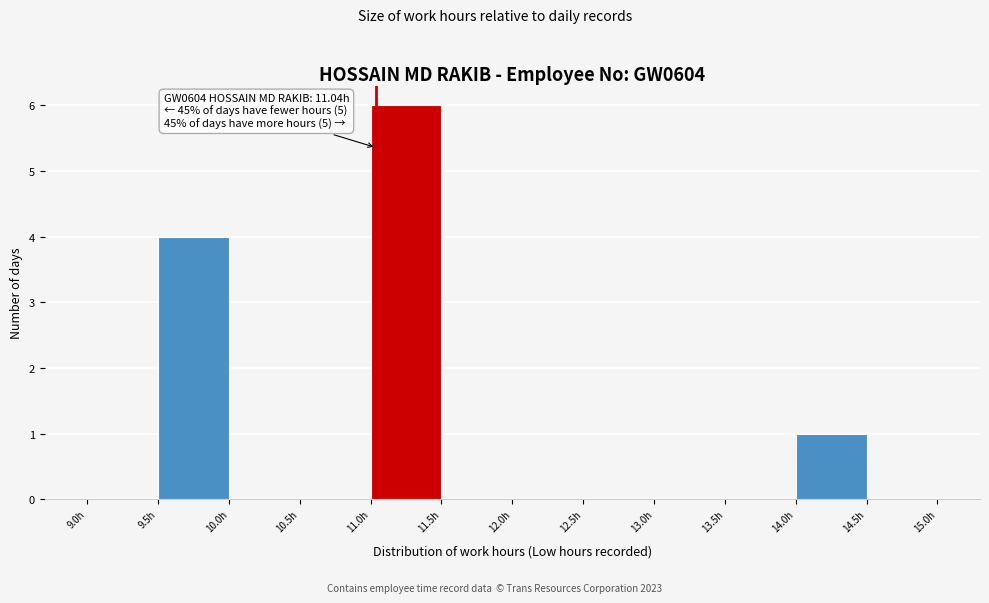

Which range on the x-axis has the tallest bar?

11.0 to 11.5